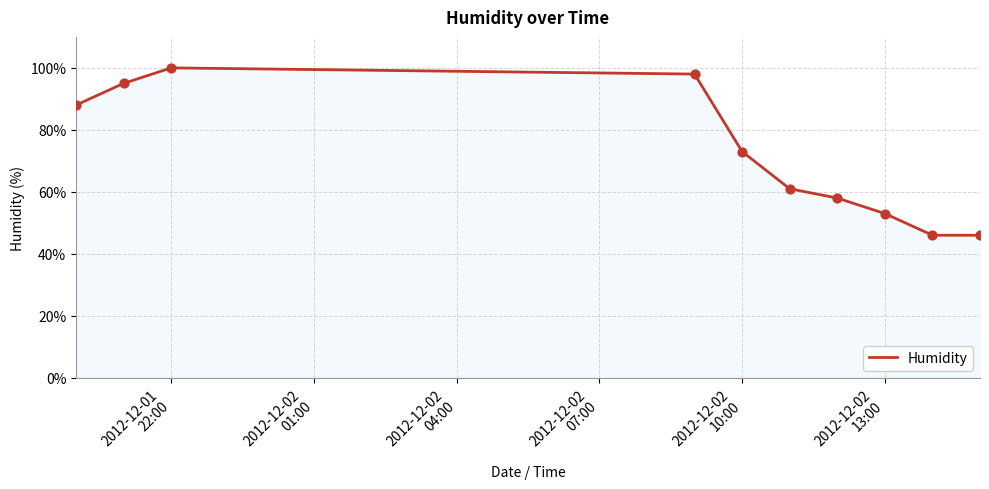

What is the greatest value displayed?

100